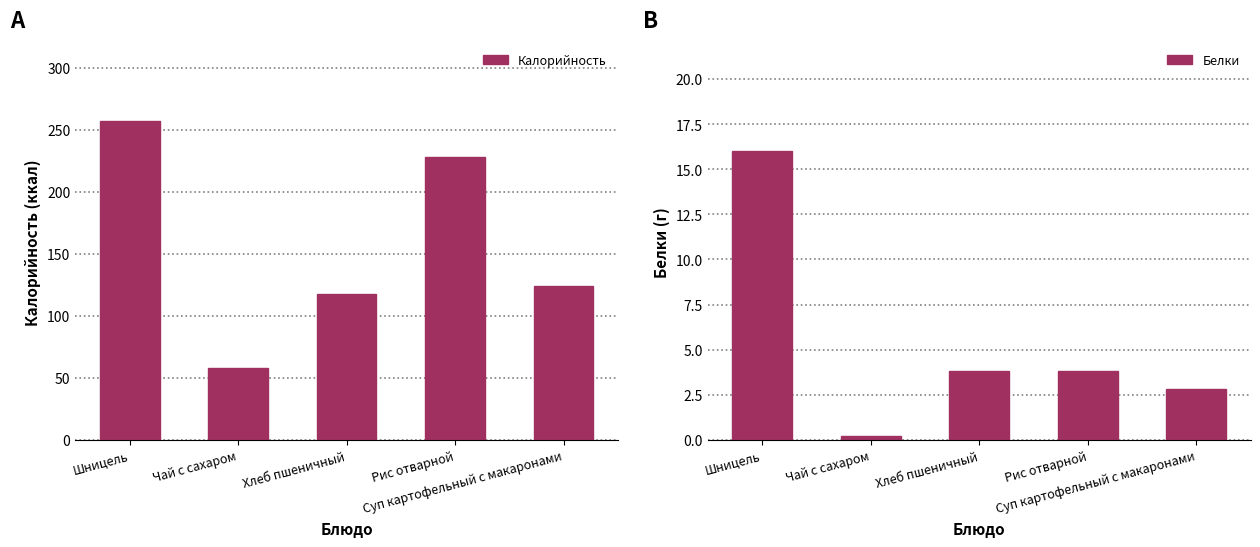

What is the label of the 5th bar from the left?

Суп картофельный с макаронами